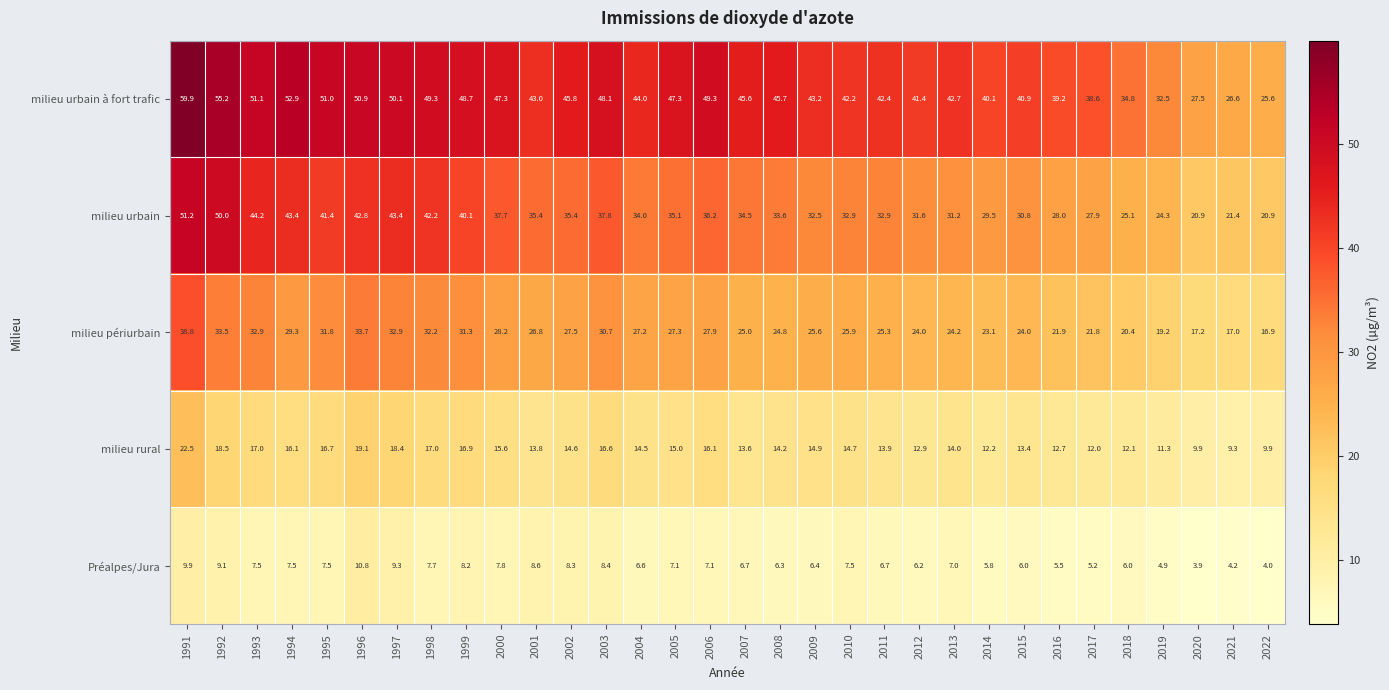

Count the number of data series in this chart.

5